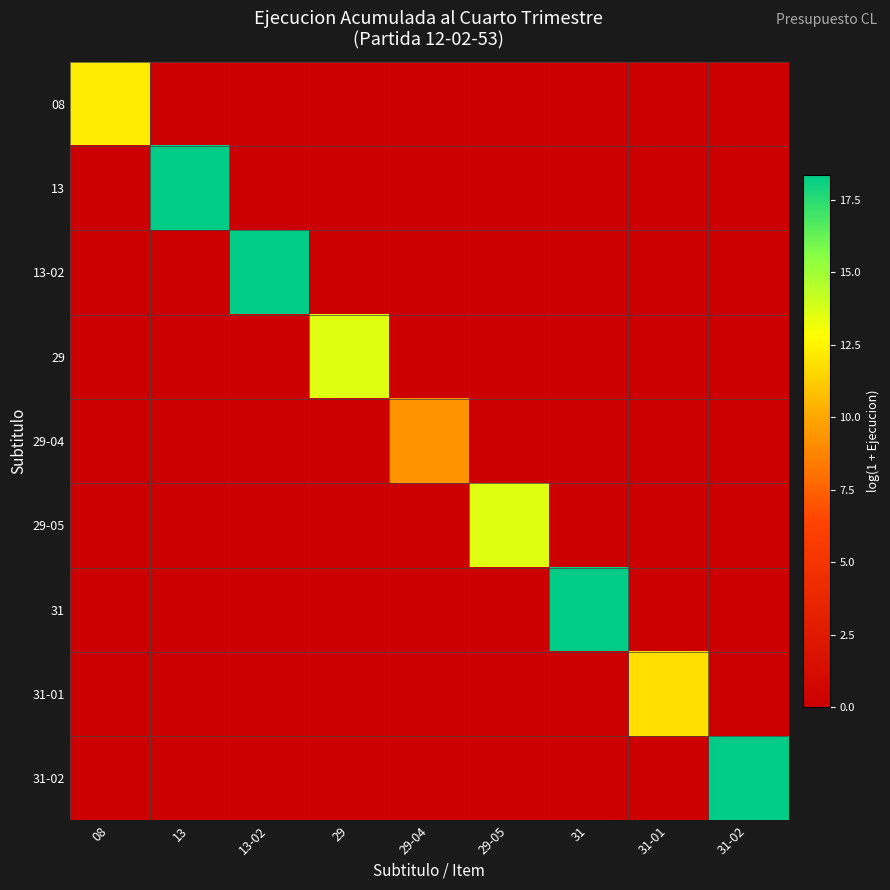

Between 08 and 13, which series saw the biggest shift?

13